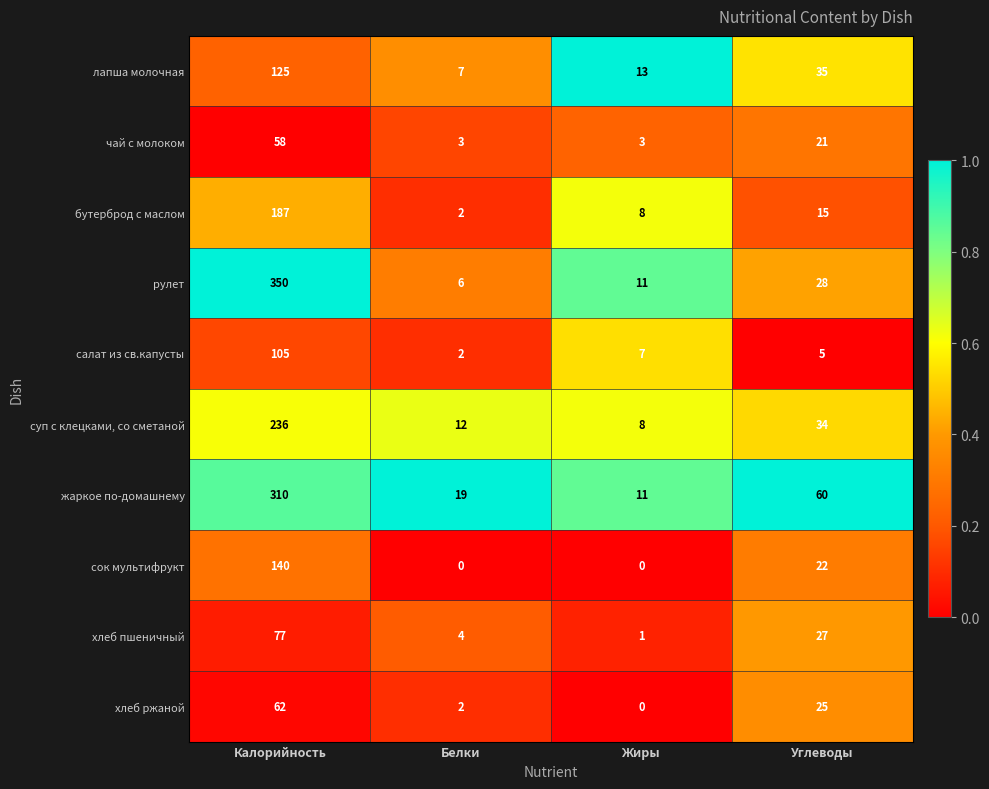

Which category has the highest value across all series?

Калорийность